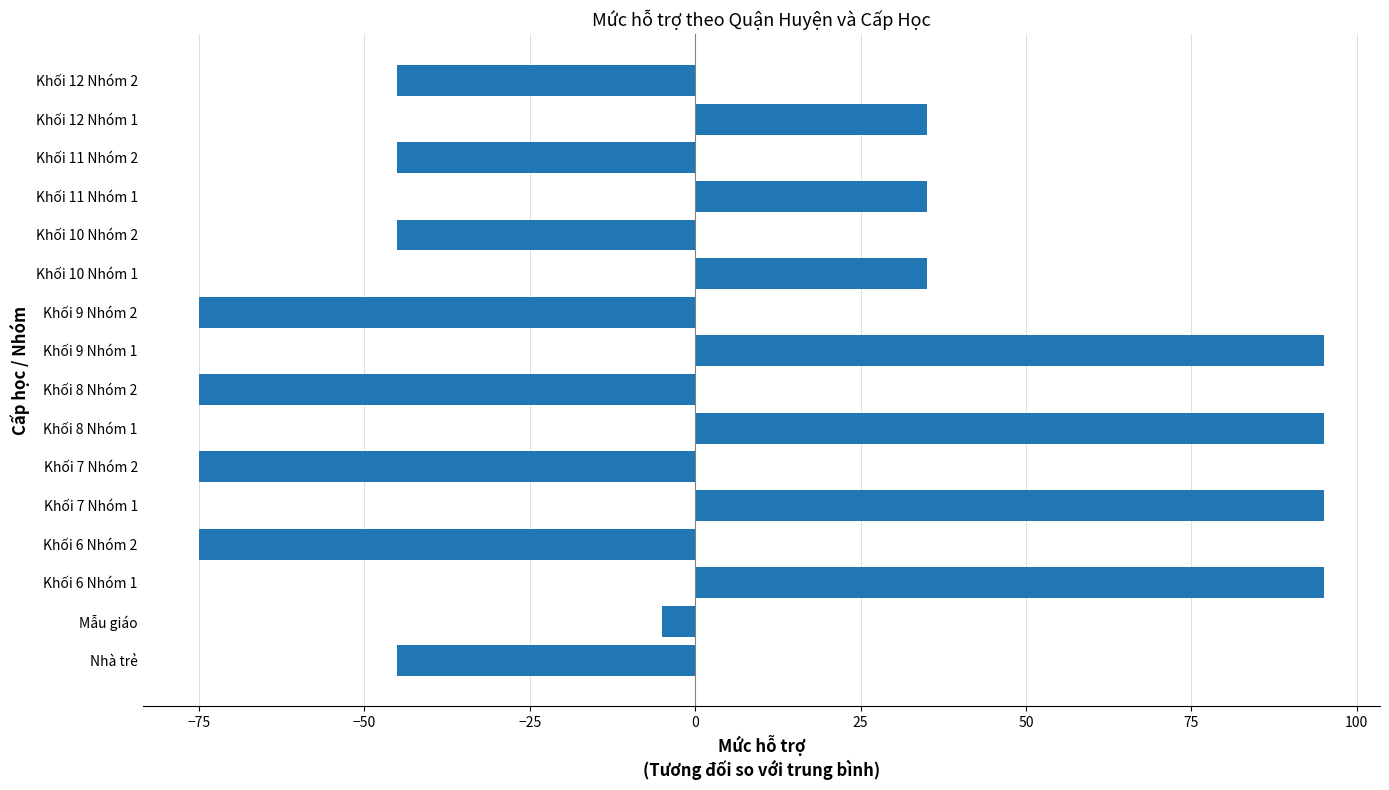

Between Khối 9 Nhóm 2 and Khối 10 Nhóm 1, which is larger?

Khối 10 Nhóm 1